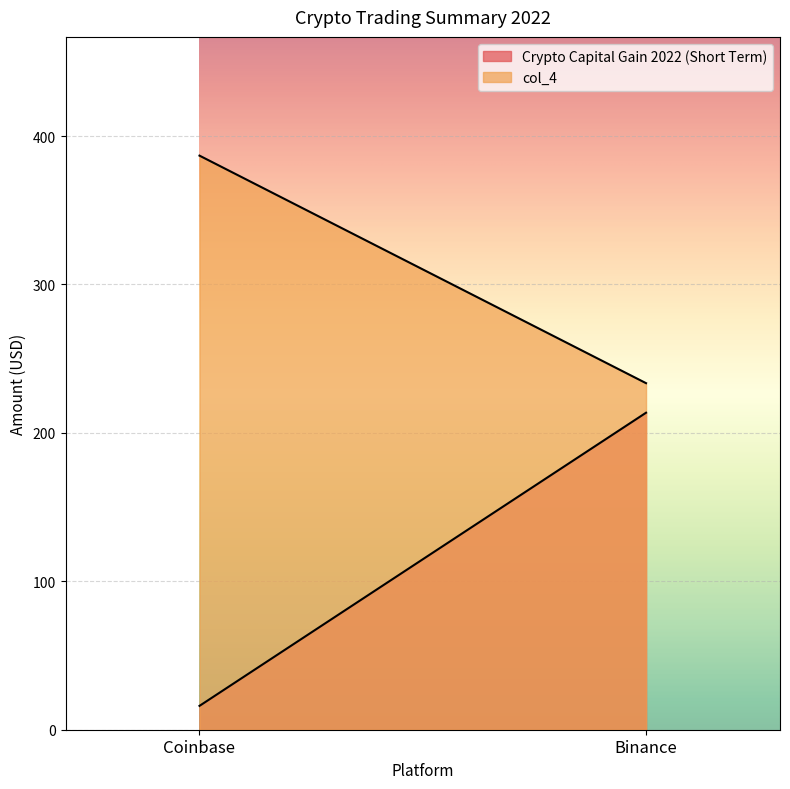

How many lines are shown in the chart?

2